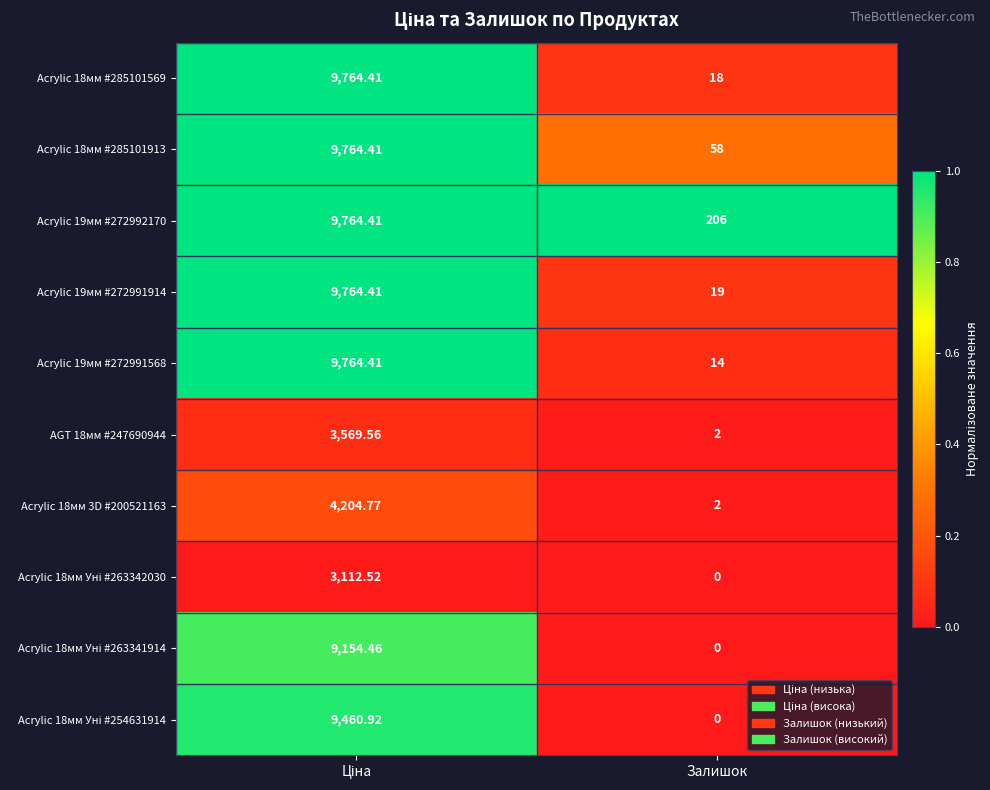

Which category has the lowest value across all series?

Залишок